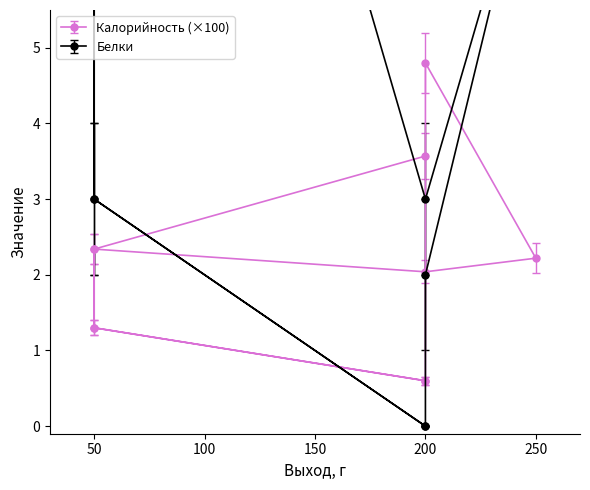

How many lines are shown in the chart?

2